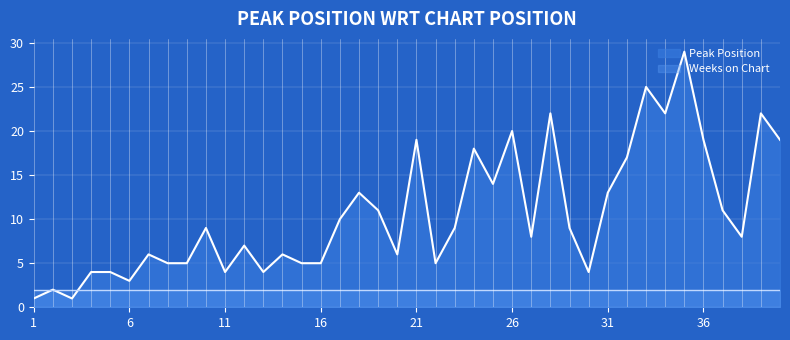

Where is the first local maximum?

2